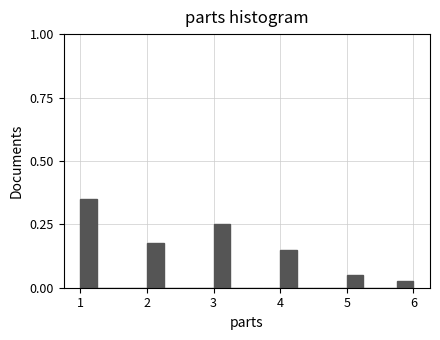

Read against the x-axis, roughly where is the centre of the tallest bar?

1.1